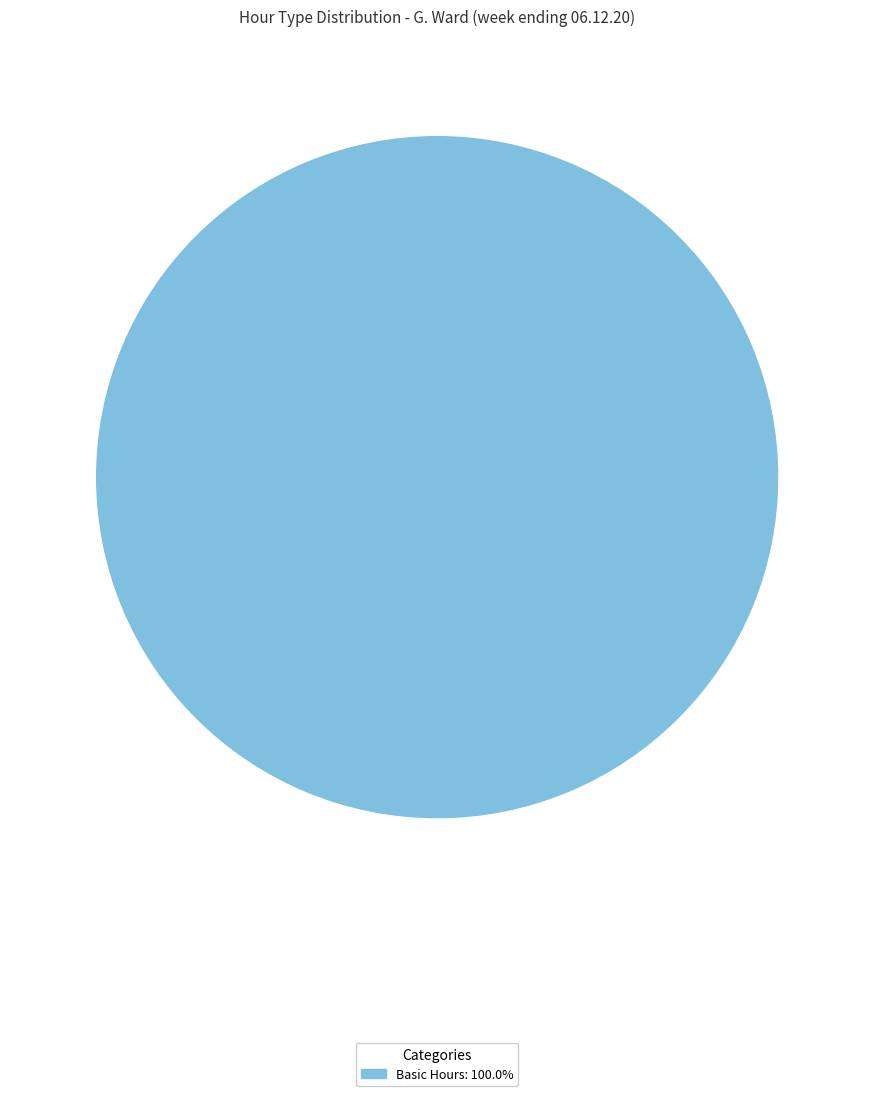

How many slices are in this pie chart?

1